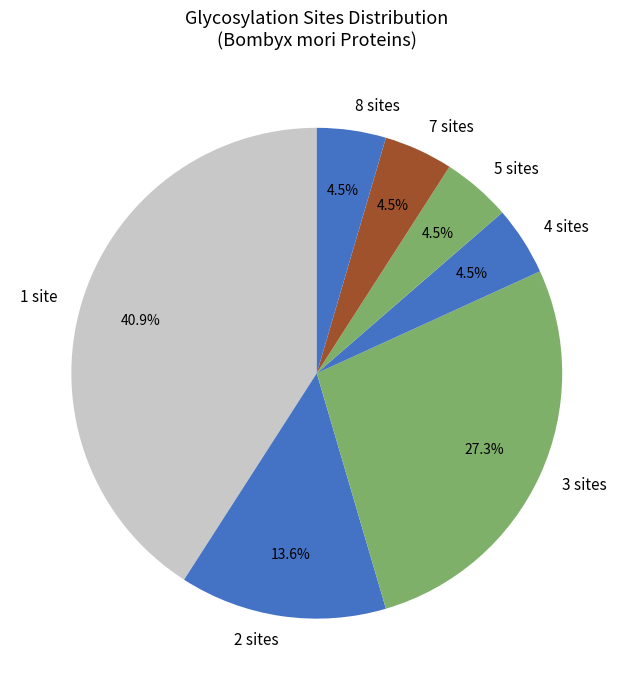

Count the number of slices in the pie.

7